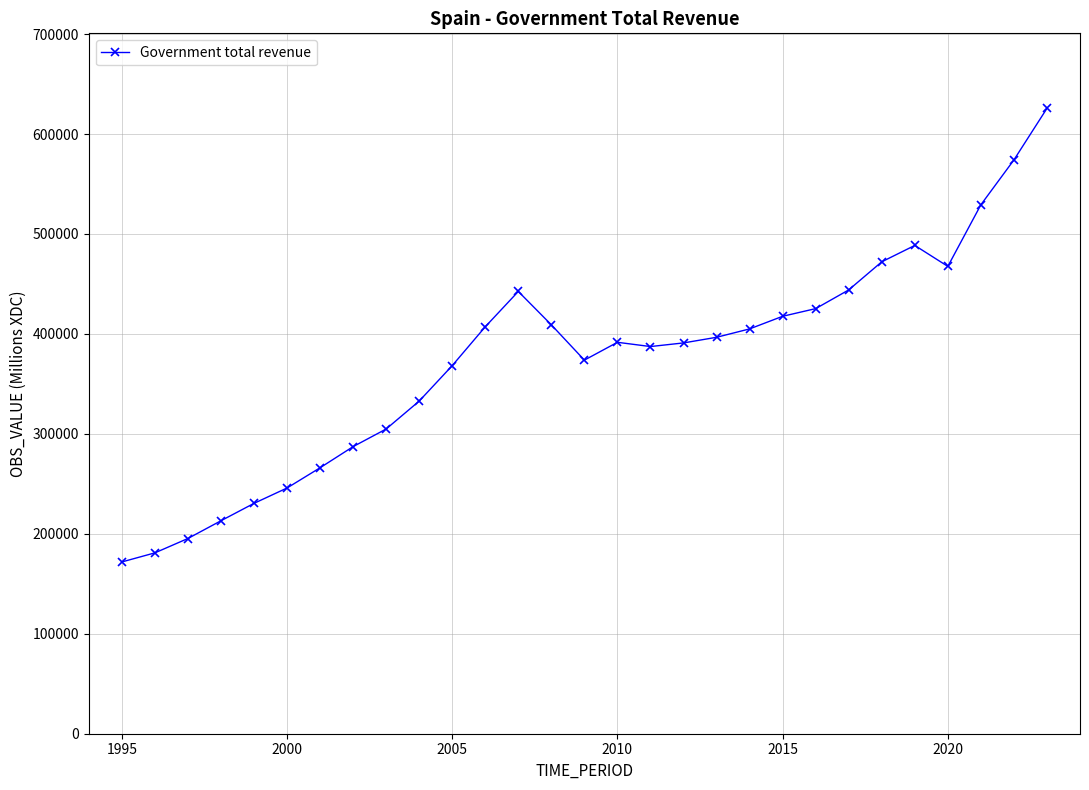

What is the difference between the second highest and second lowest values?

393157